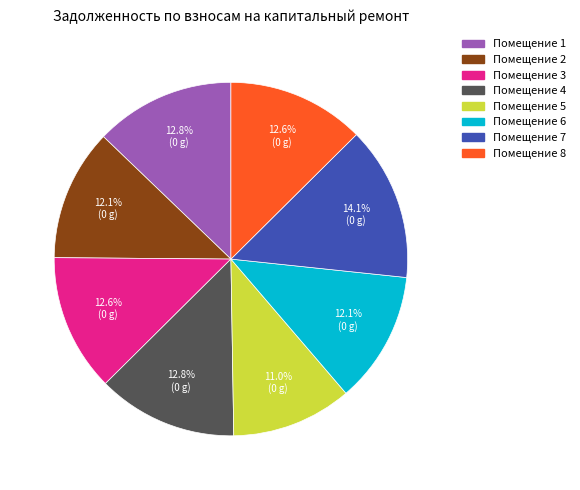

Does any single category account for the majority?

No